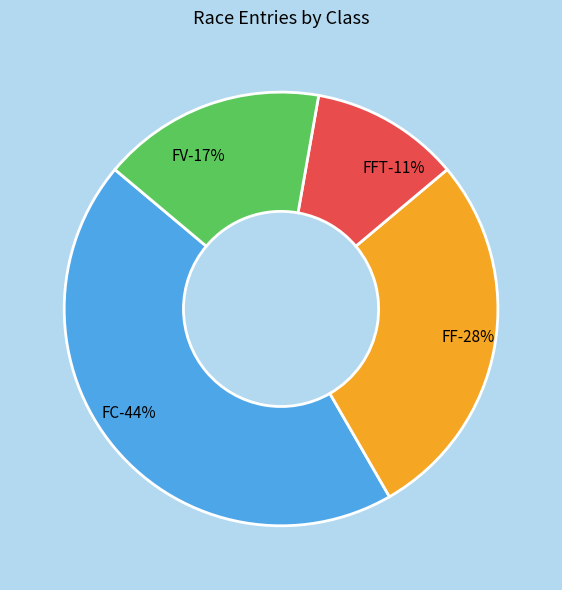

Combined, what portion of the pie is FFT and FC?

55.6%